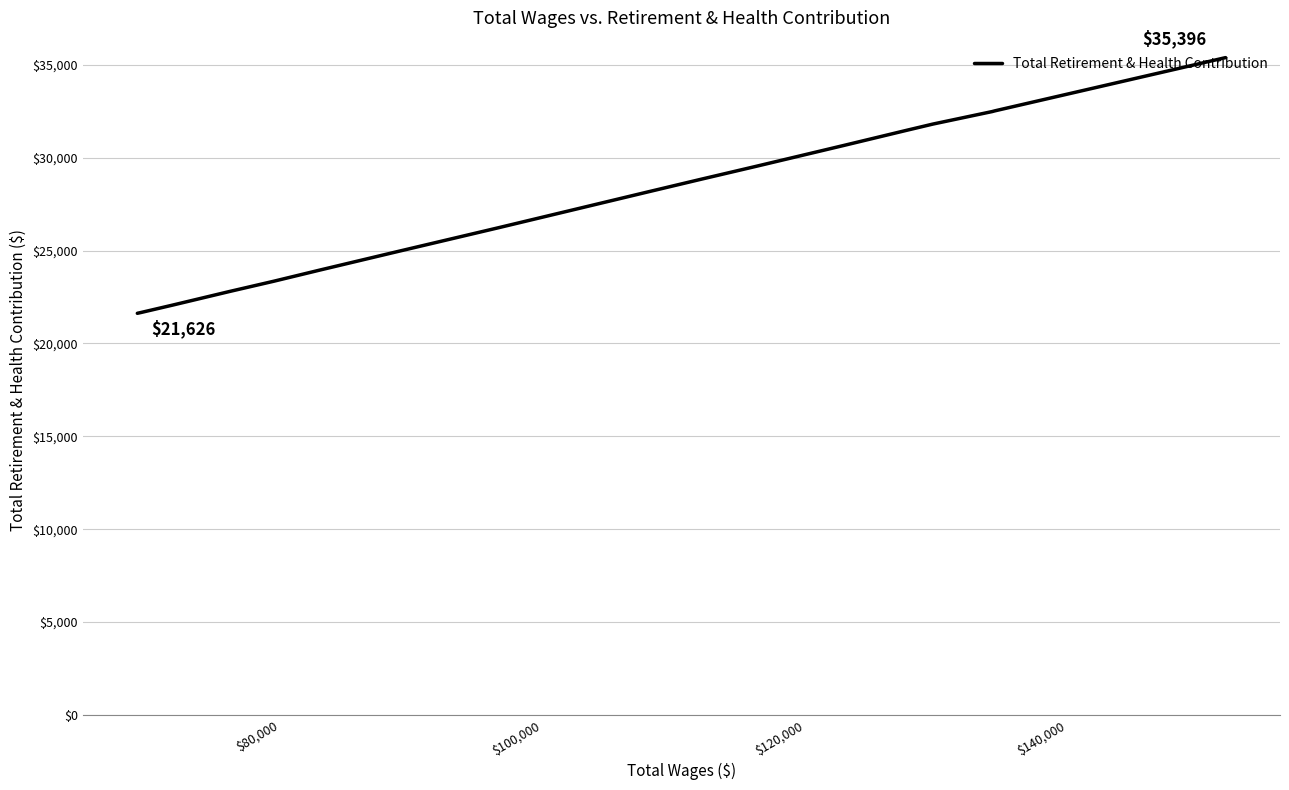

The chart shows a value of 34797 at 15. True or false?

False